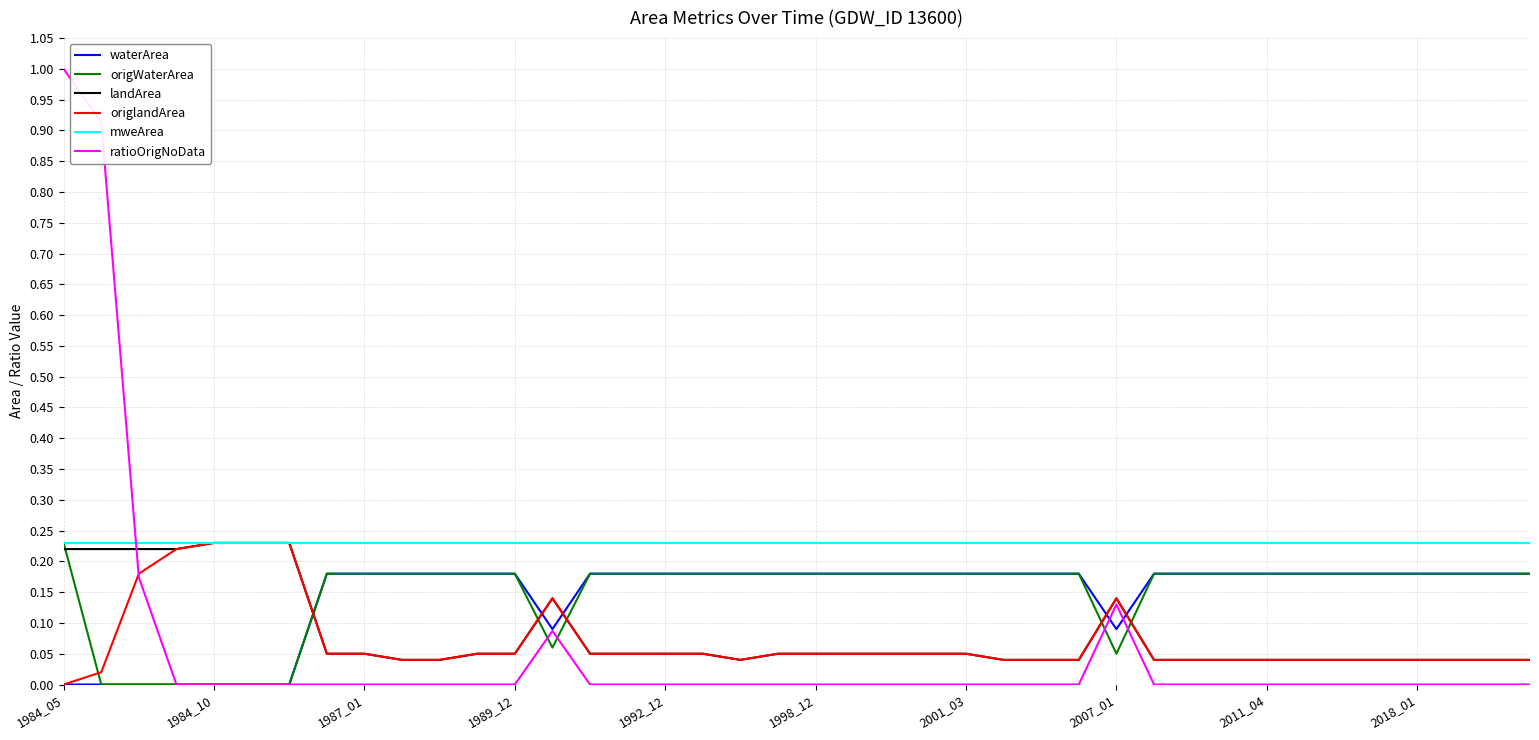

Which series ends up on top after the final intersection of waterArea and origlandArea?

waterArea